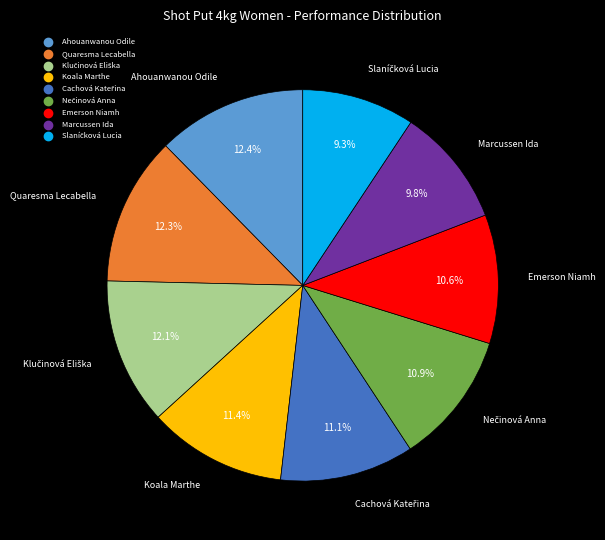

Is Ahouanwanou Odile the majority of the pie?

No